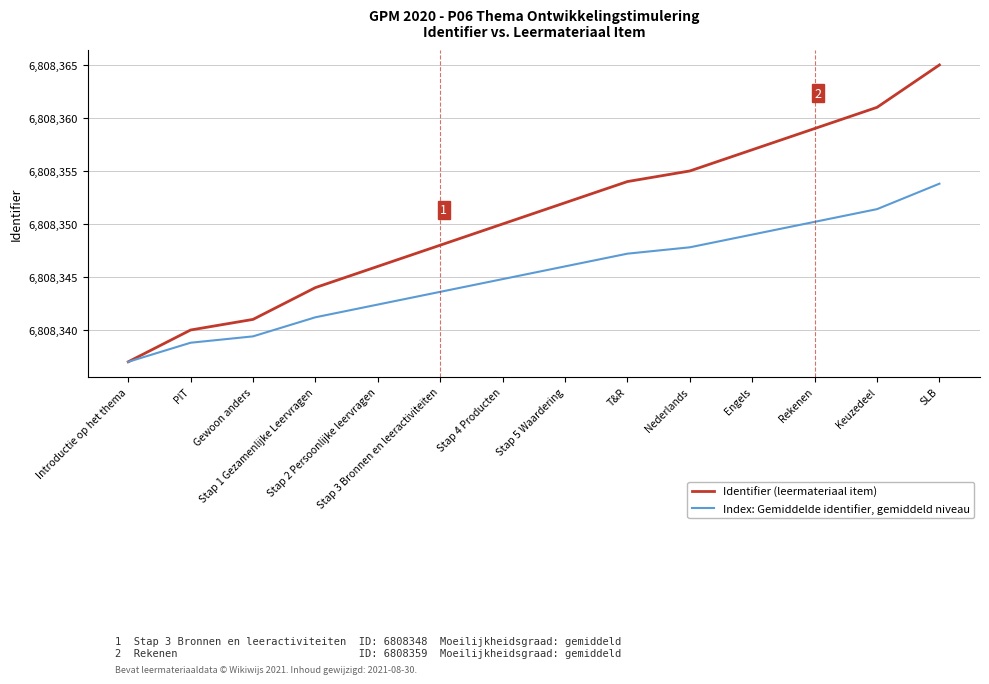

What are all the series names shown in the legend?

Identifier (leermateriaal item), Index: Gemiddelde identifier, gemiddeld niveau